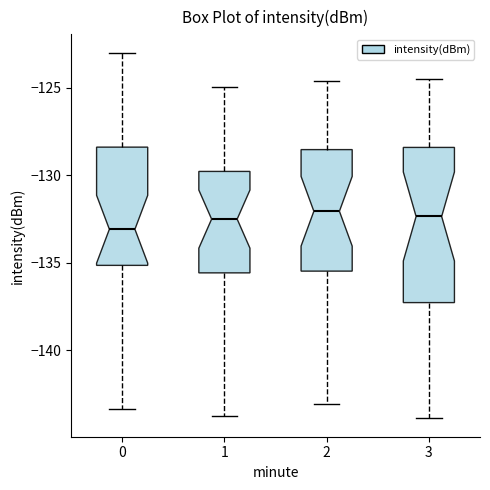

Comparing the boxes themselves (not the whiskers), which one is the tallest?

3